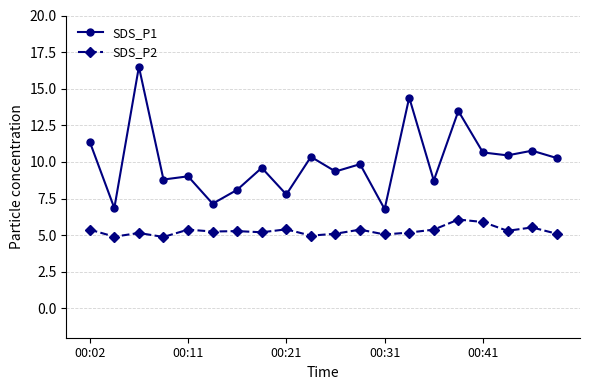

What is the average value of the SDS_P2 series?

5.3